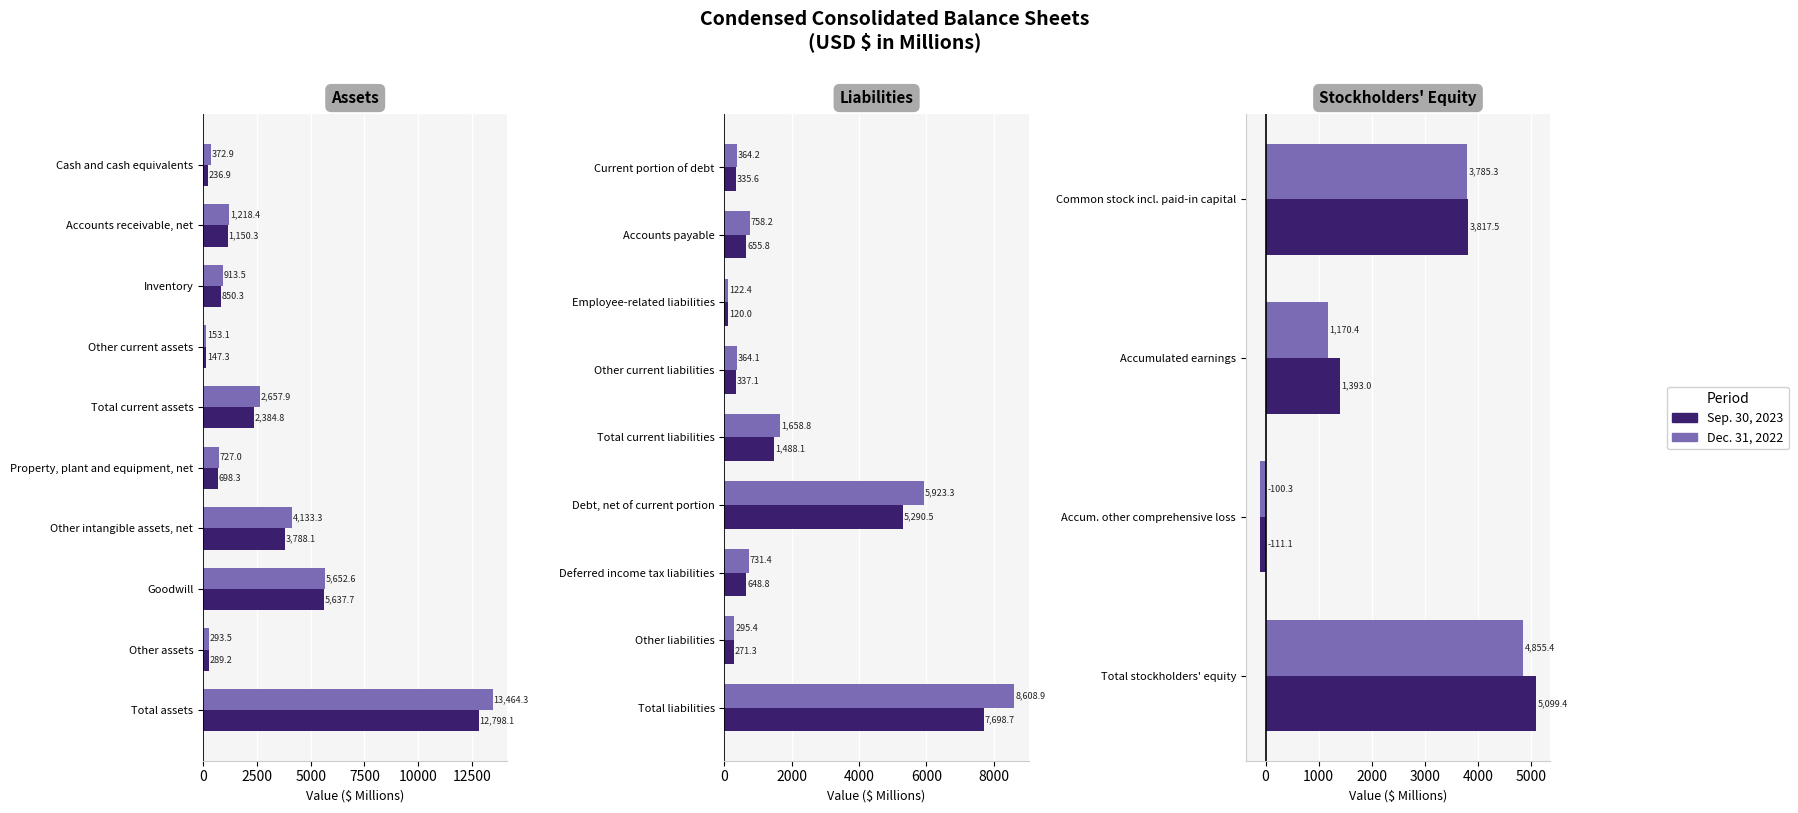

The value of Dec. 31, 2022 at 7500 is 4855.4. True or false?

True